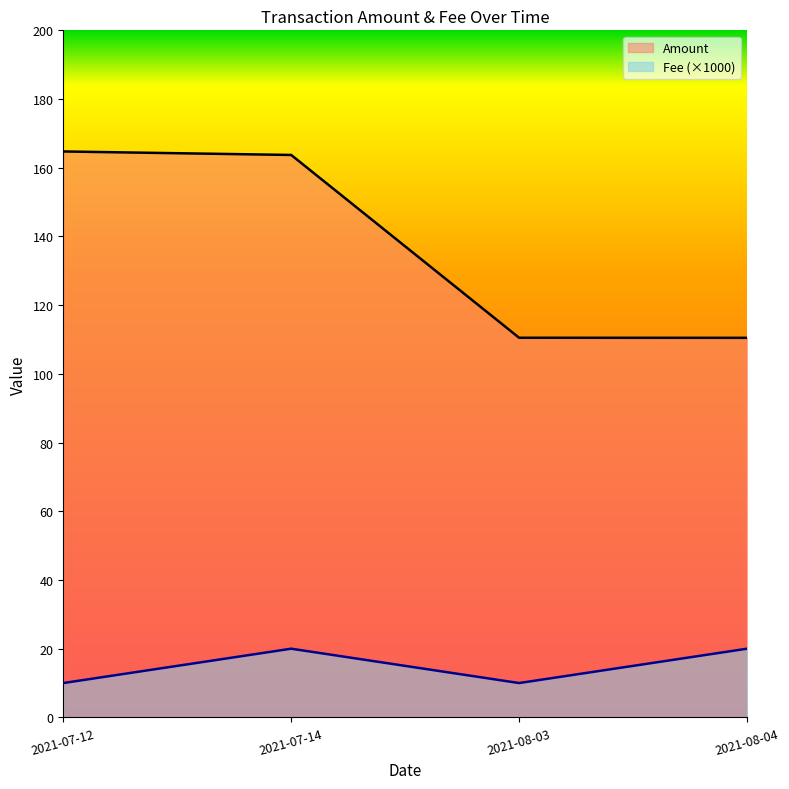

What are all the series names shown in the legend?

Amount, Fee (×1000)